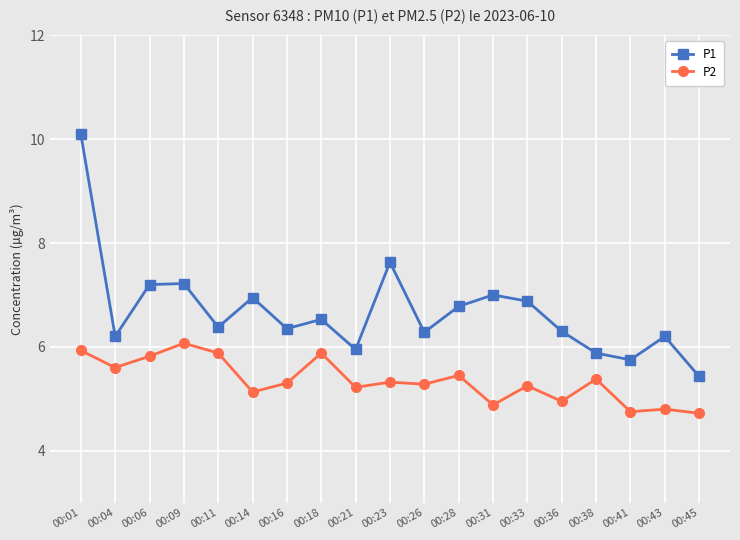

What is the sum of all P2 values?

101.6